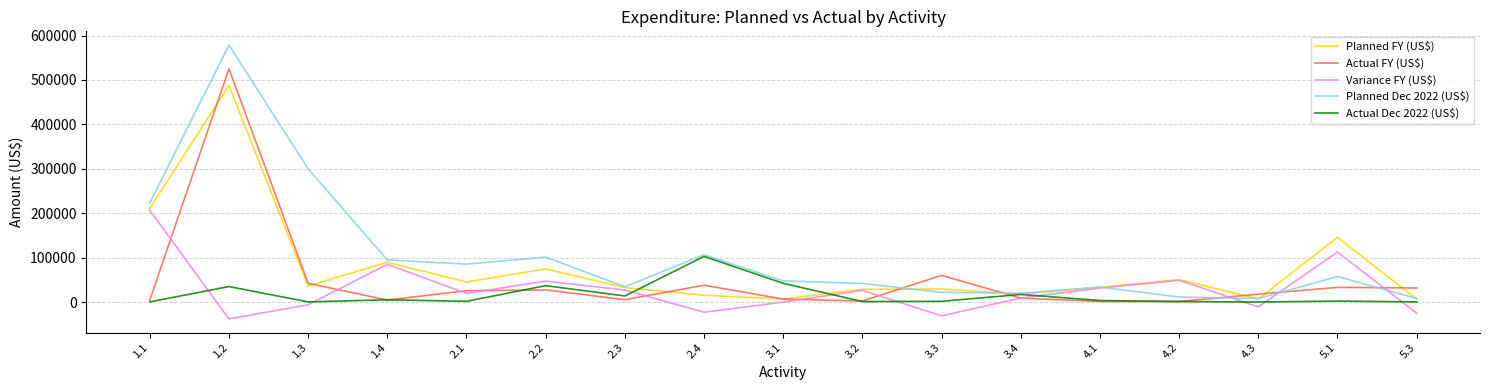

How many categories are shown in the chart?

17